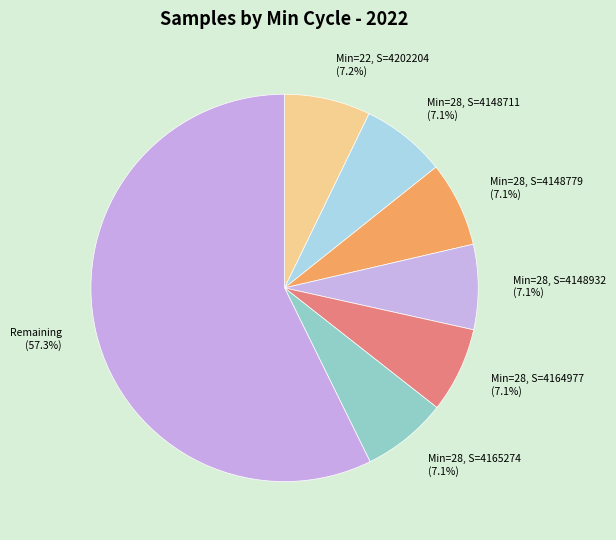

Is there a majority slice in this chart?

Yes